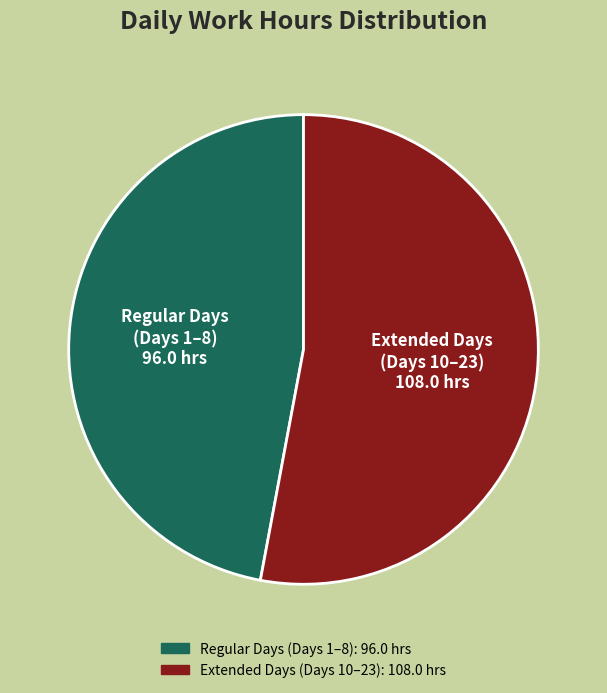

Is there a majority slice in this chart?

Yes